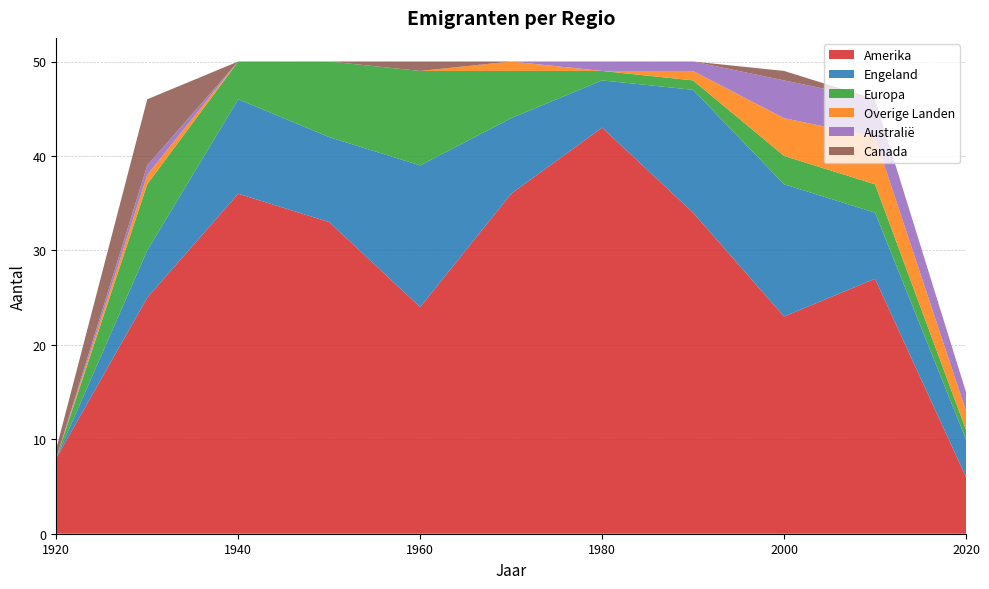

Reading right to left, what are all the values shown in this chart?

Amerika: 6	27	23	34	43	36	24	33	36	25	8
Engeland: 4	7	14	13	5	8	15	9	10	5	0
Europa: 1	3	3	1	1	5	10	8	4	7	0
Overige Landen: 2	5	4	1	0	1	0	0	0	1	0
Australië: 2	4	4	1	1	0	0	0	0	1	0
Canada: 0	0	1	0	0	0	1	0	0	7	1